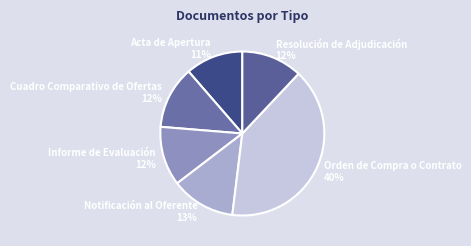

Which category has the biggest portion of the pie?

Orden de Compra o Contrato